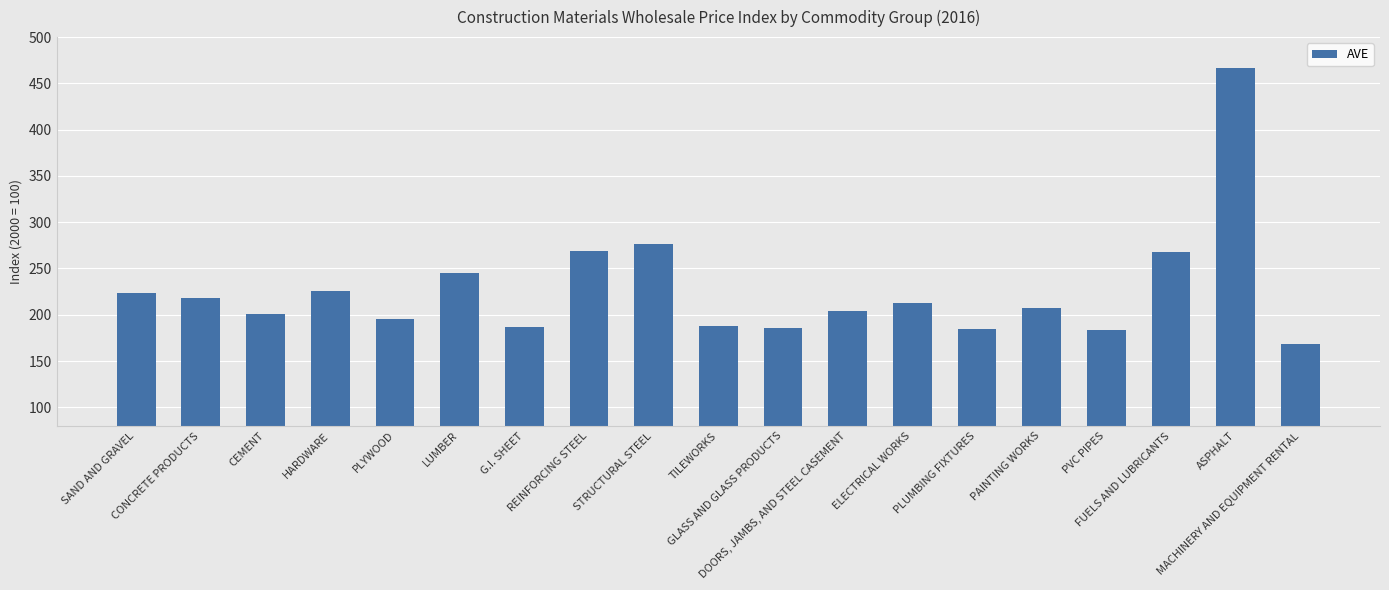

Which has a higher value, CEMENT or FUELS AND LUBRICANTS?

FUELS AND LUBRICANTS